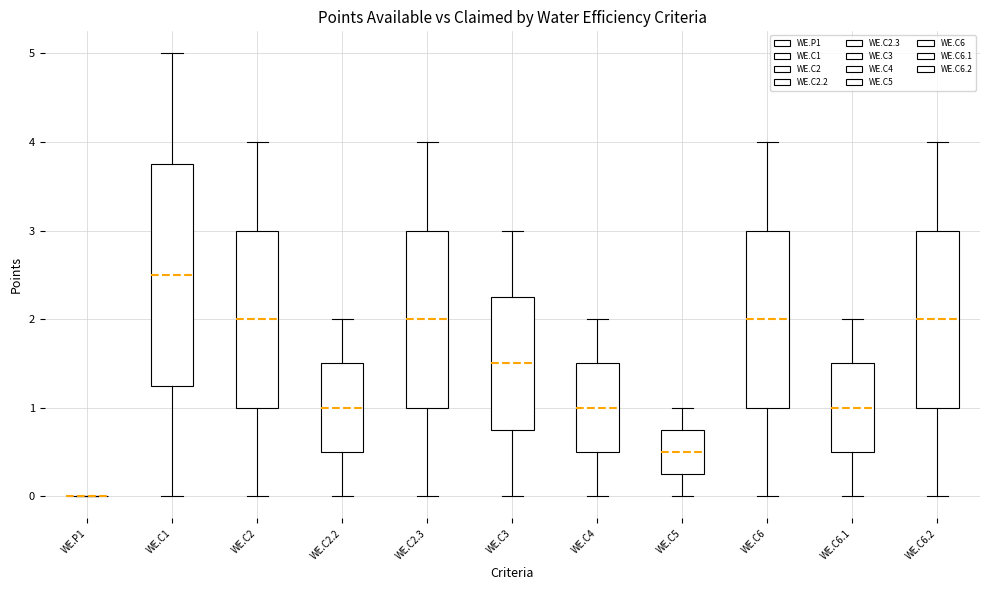

Where is the lower edge of the box for WE.C1 on the y-axis? The values are not printed on the chart, so give them approximately, as read against the axis.

1.3